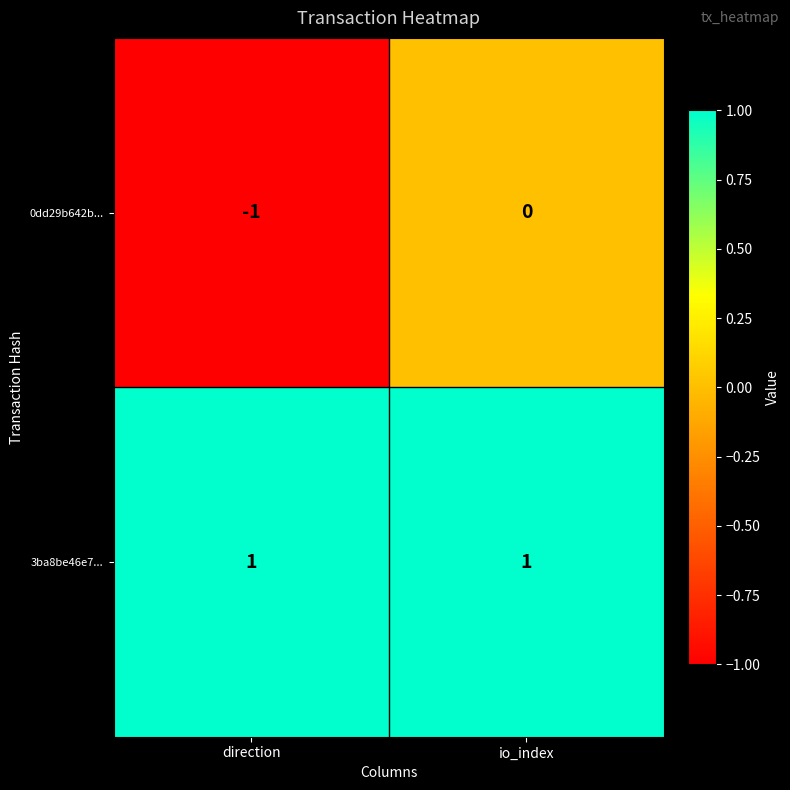

At which label is 0dd29b642b... closest to 0?

io_index